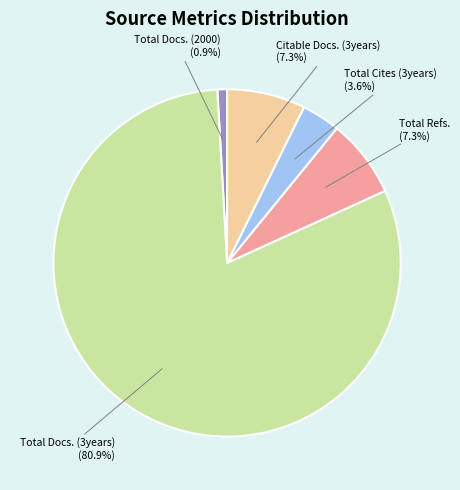

Is there any slice that represents more than half of the pie?

Yes